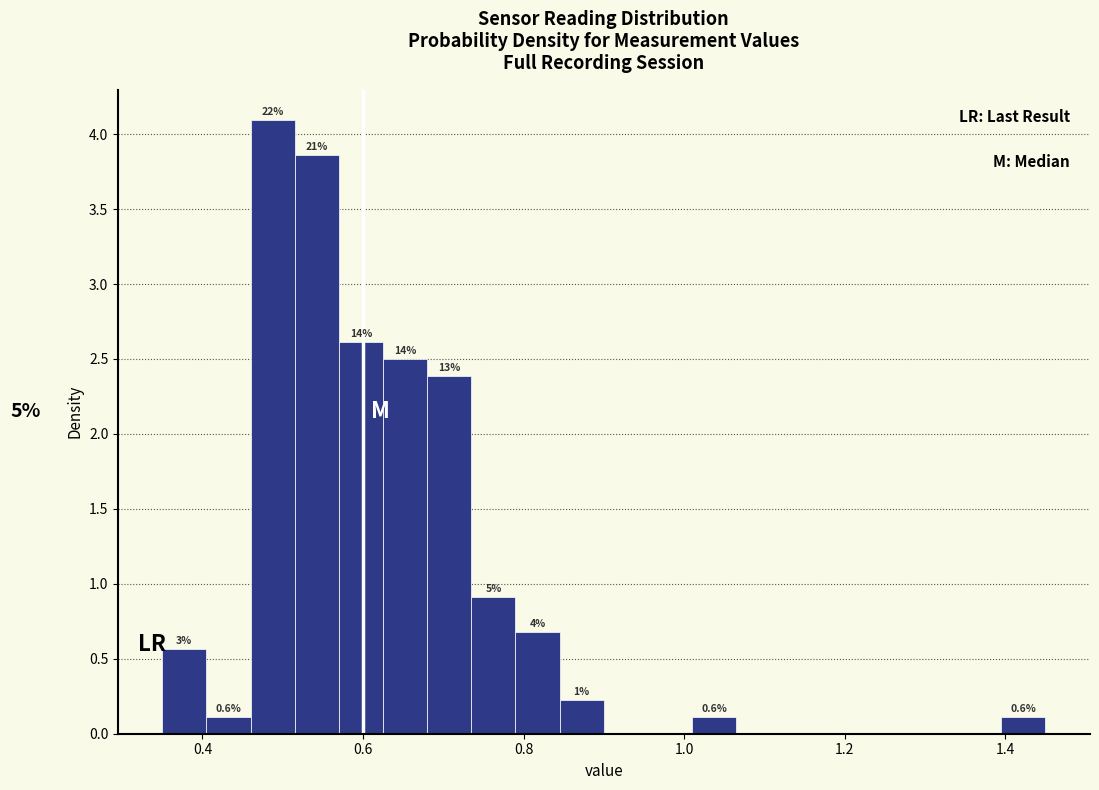

Around what value on the x-axis is the tallest bar? Give the approximate position of its centre, as read against the axis.

0.48